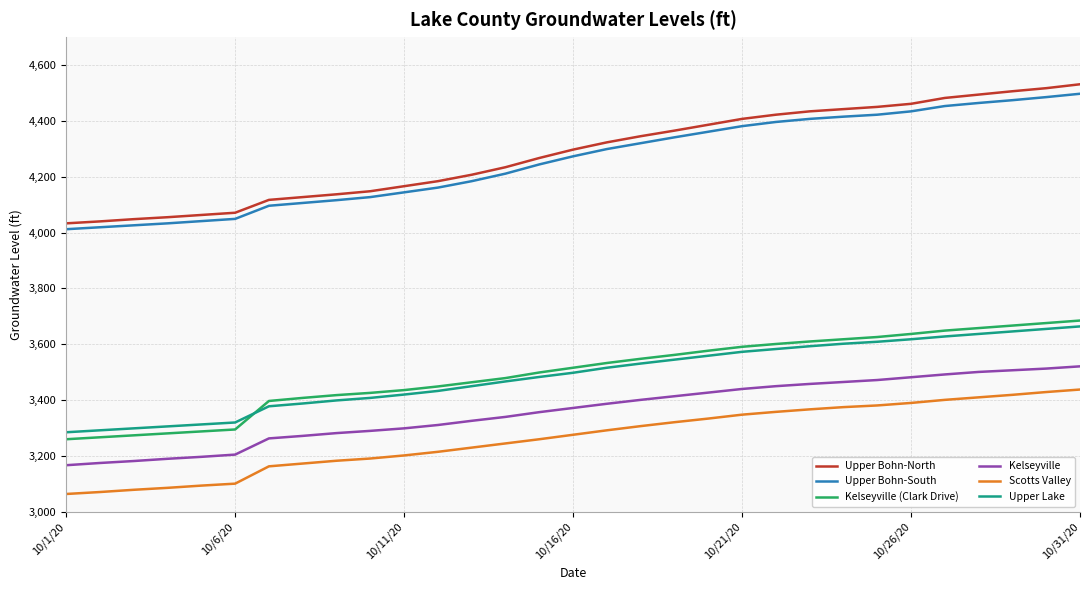

Which series has the widest spread of values?

Upper Bohn-North